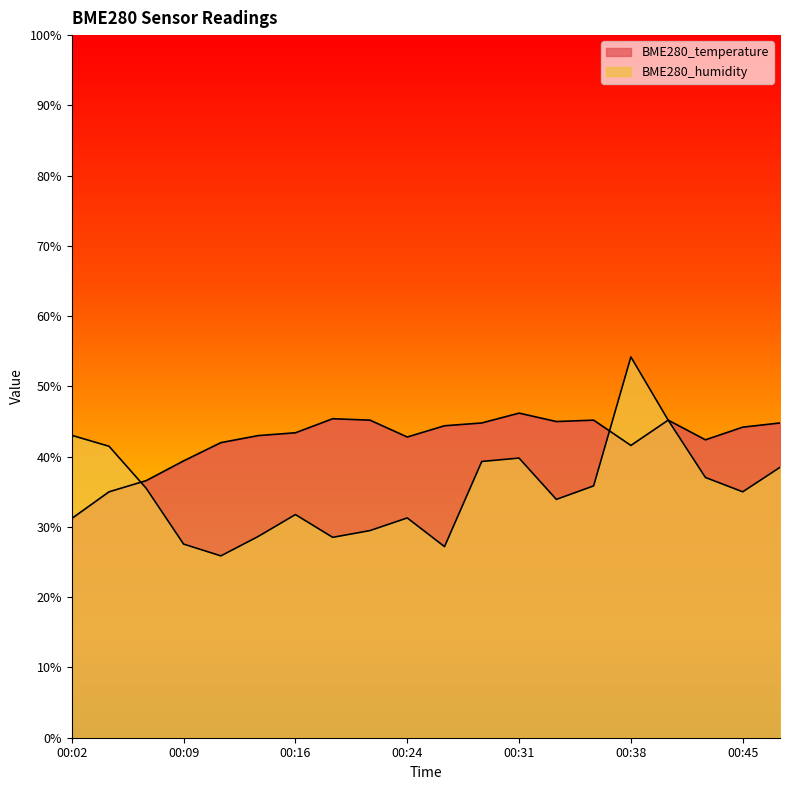

What is the difference between the maximum and minimum values in the BME280_temperature series?

15.0